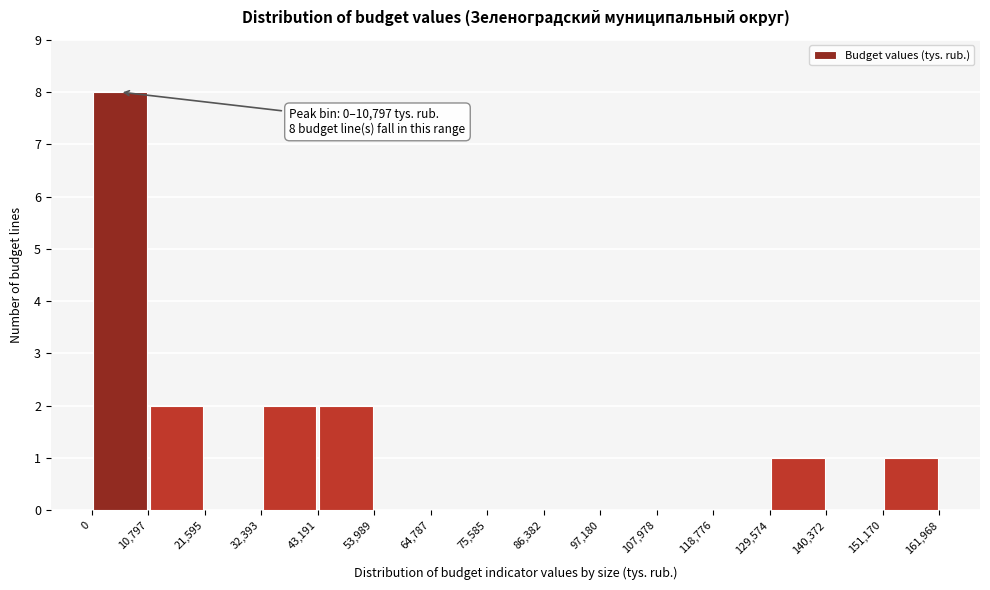

Over which range of the x-axis is the bar tallest?

0 to 10,797